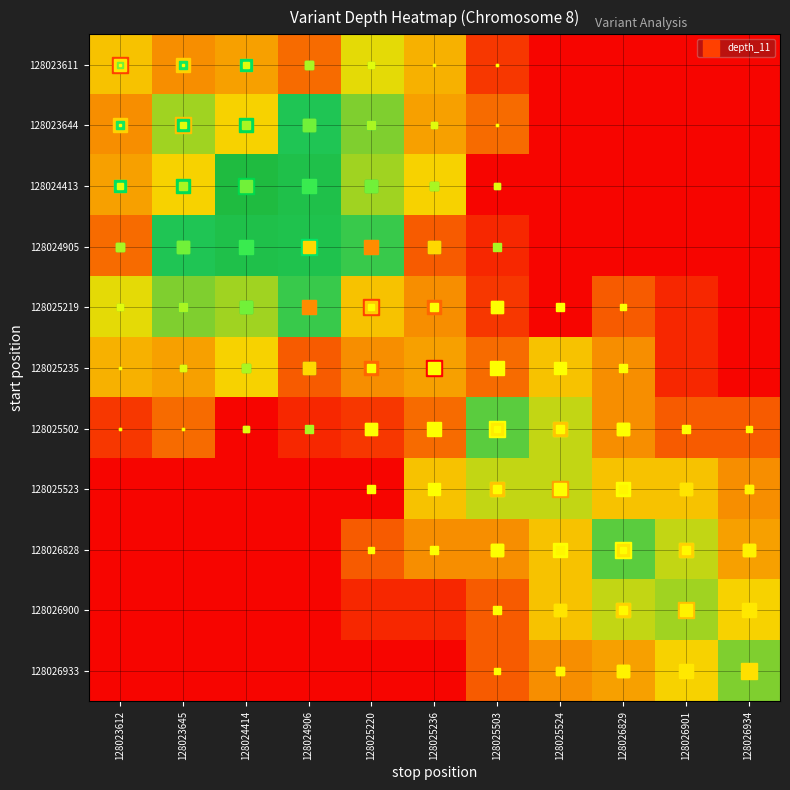

How many data points in 128023644 are less than 8?

5